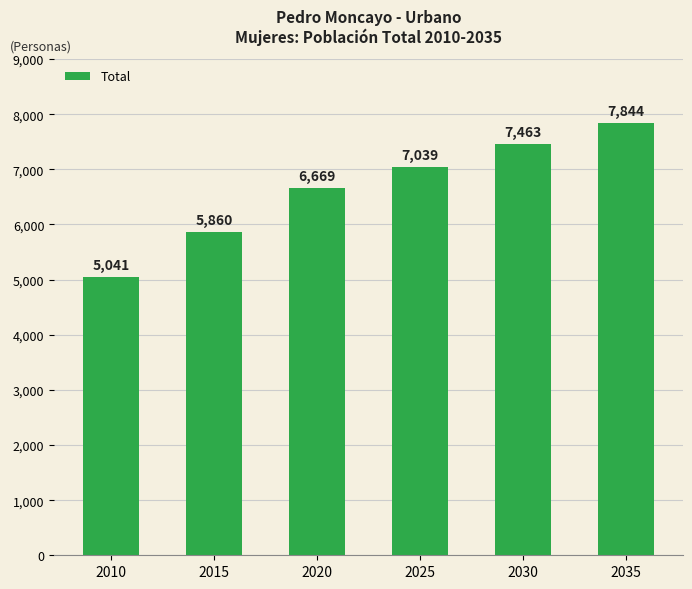

How many bars are there in total?

6